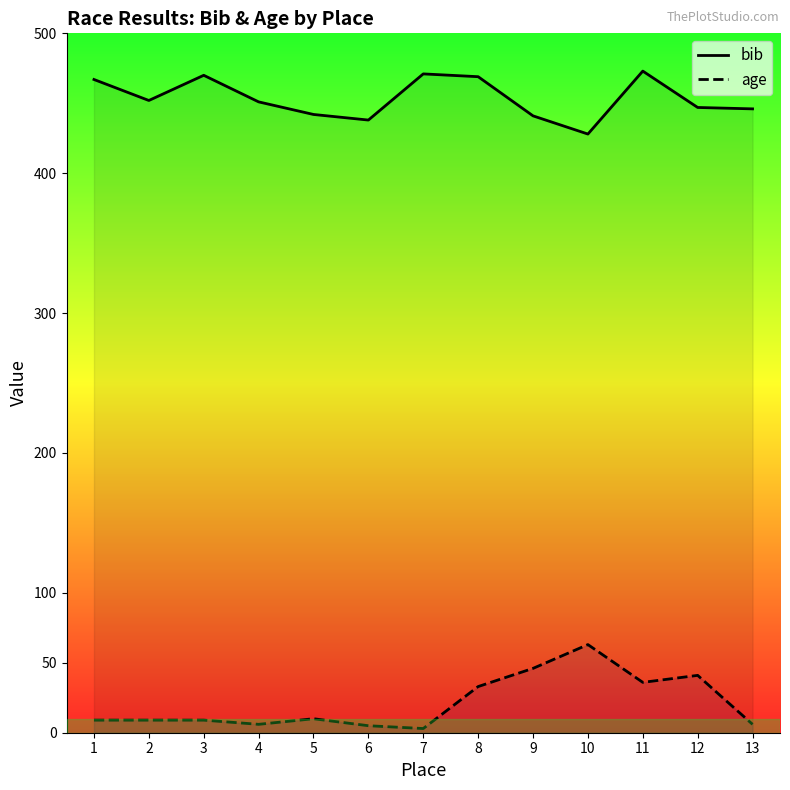

What is the value of the bib point at the 2nd from the left?

452